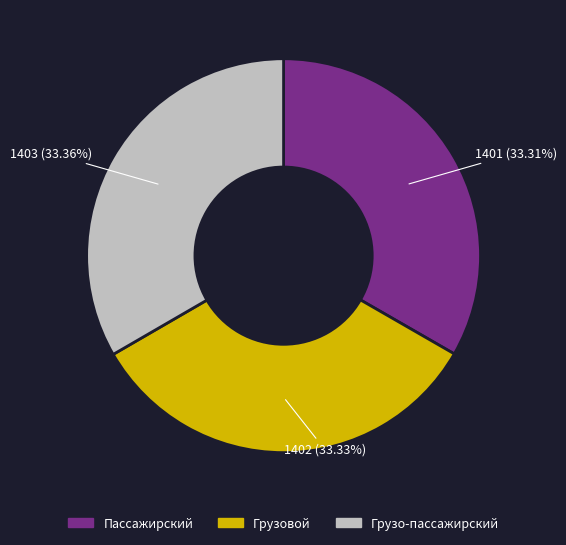

What portion of the pie excludes Грузо-пассажирский?

66.6%